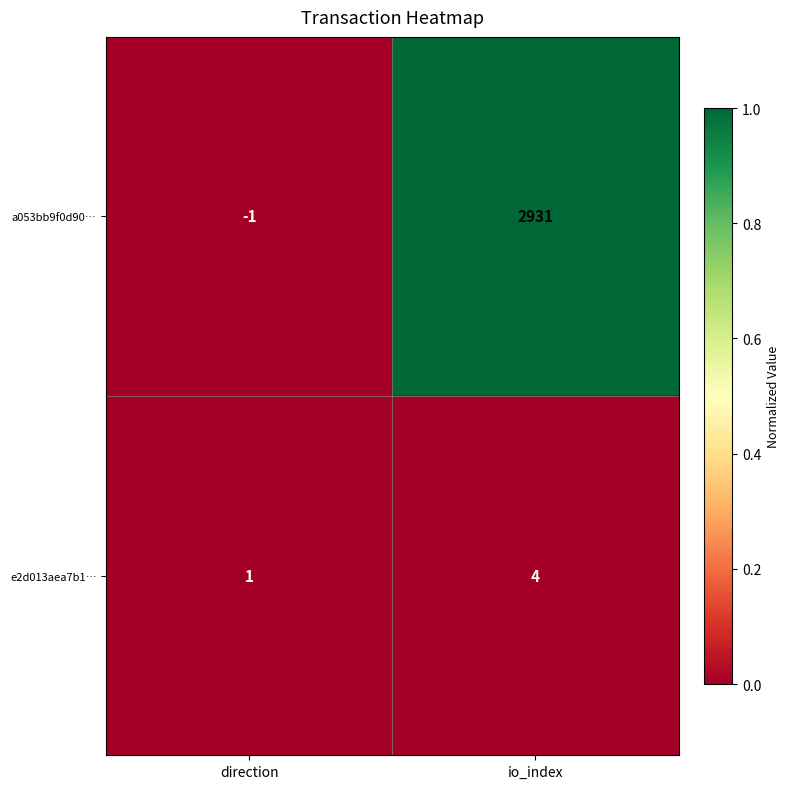

What is the maximum value shown in the chart?

2931